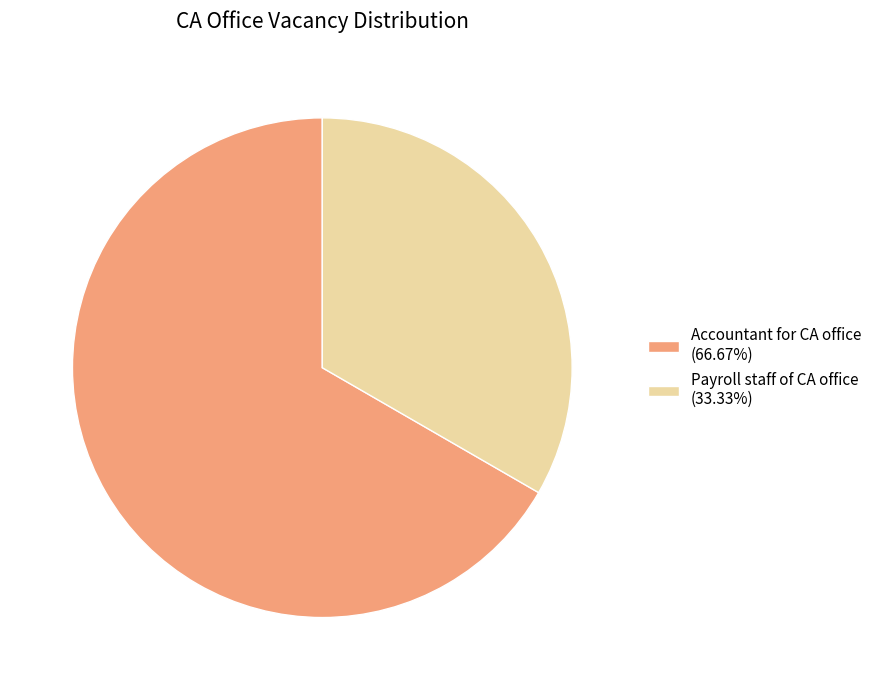

Combined, do Accountant for CA office (66.67%) and Payroll staff of CA office (33.33%) account for over 50%?

Yes